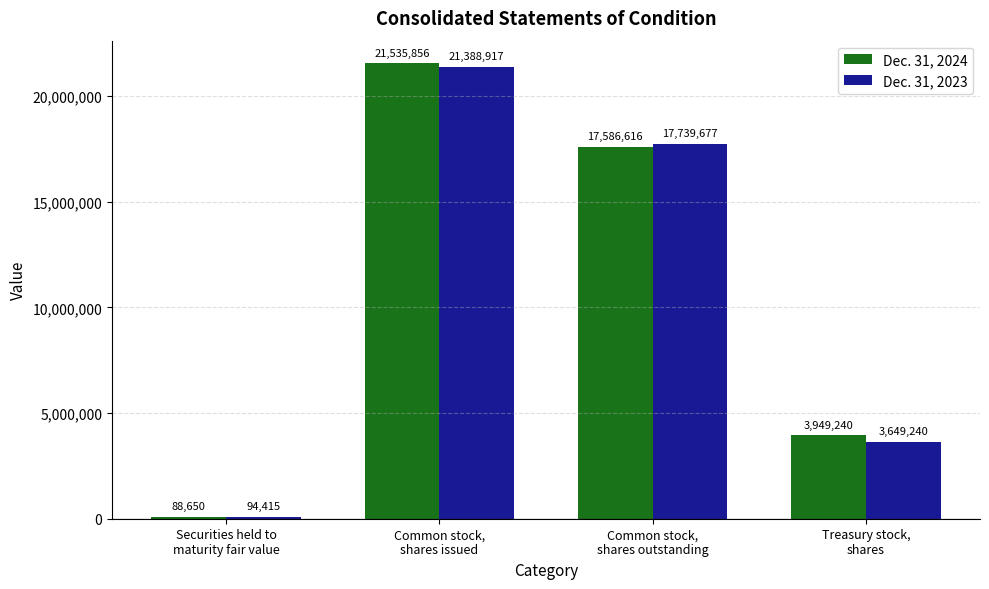

Which series changed the most between Common stock,
shares issued and Treasury stock,
shares?

Dec. 31, 2023